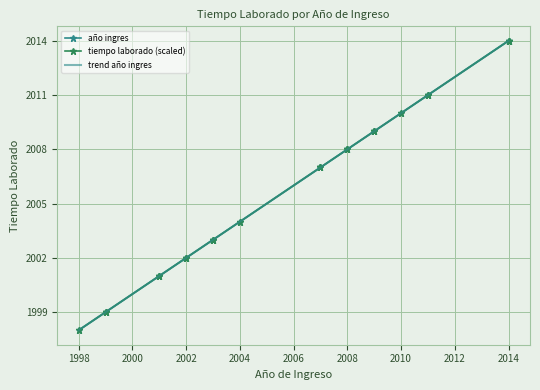

Is the value of trend año ingres at 2014 greater than the value of tiempo laborado (scaled) at 2012?

Yes